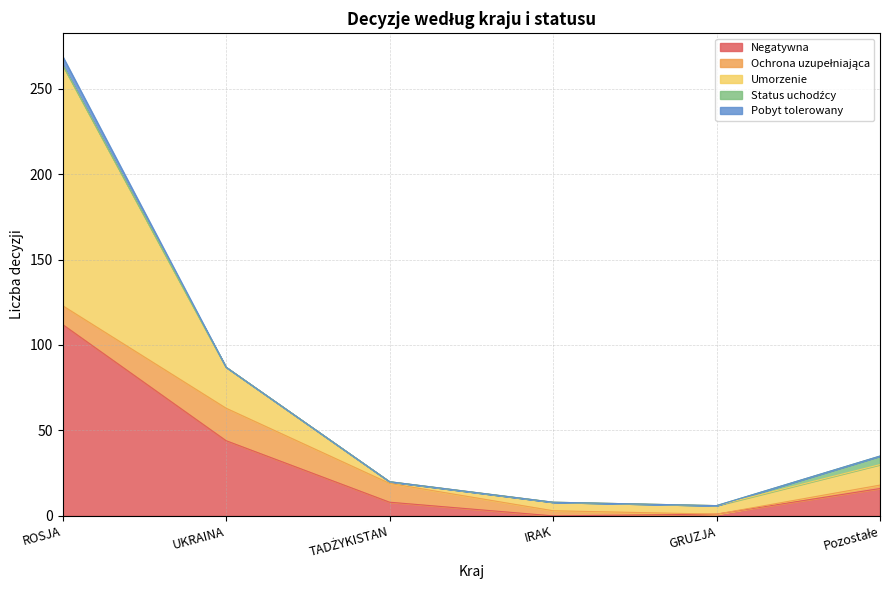

List the series in order of their peak value, lowest first.

Status uchodźcy, Pobyt tolerowany, Ochrona uzupełniająca, Negatywna, Umorzenie